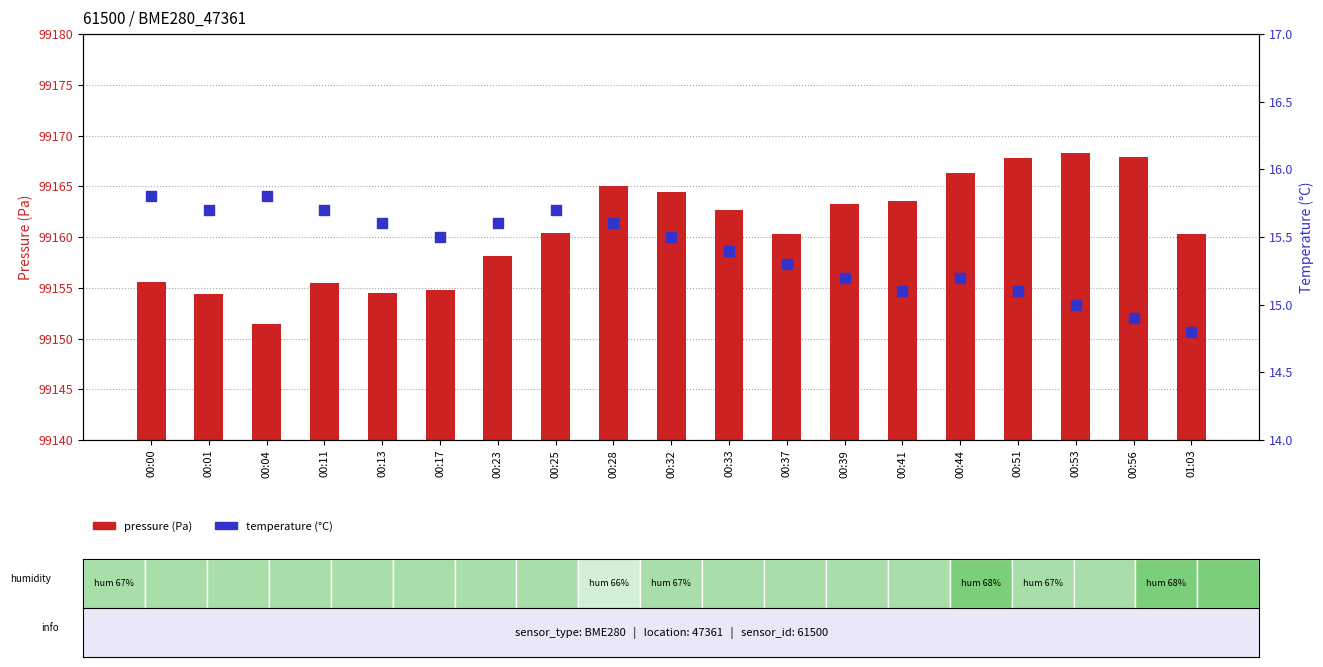

Which series contains the highest Y value?

pressure